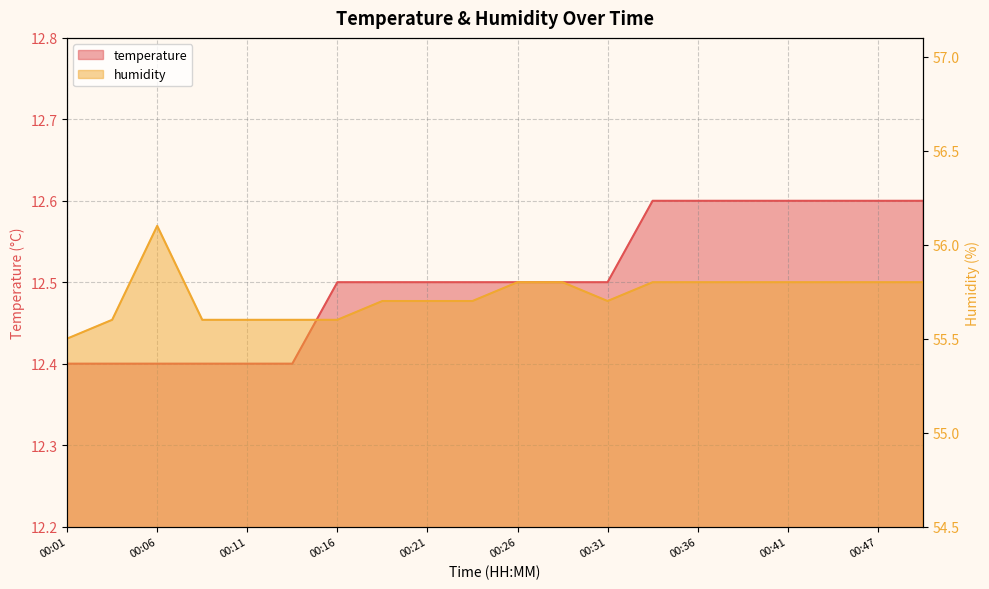

Which series has the widest spread of values?

humidity